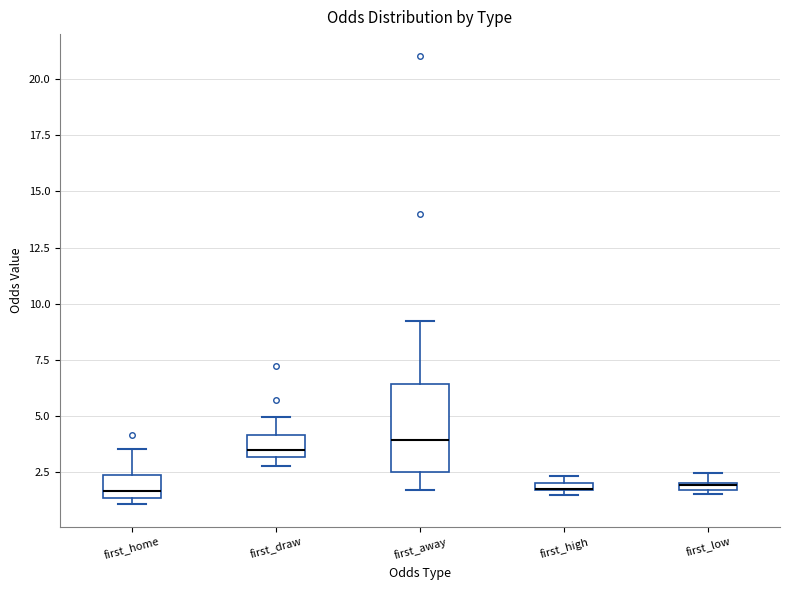

Which box is the tallest, from its lower edge to its upper edge?

first_away